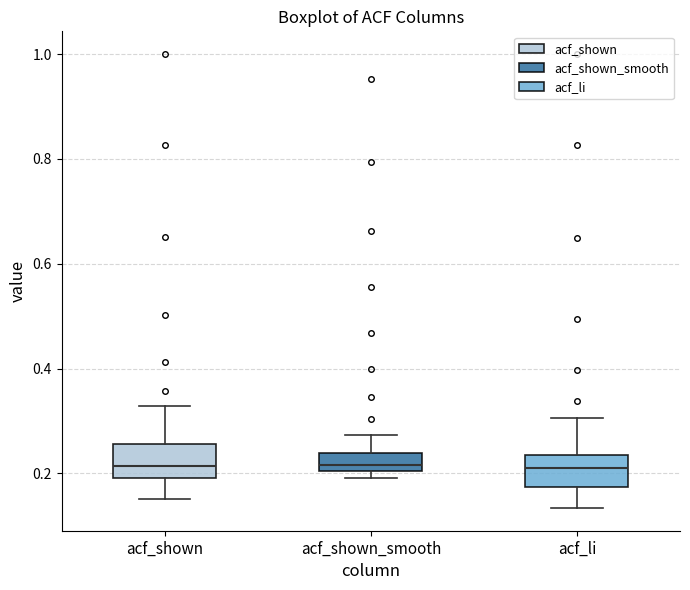

Where does the median line of the box for acf_shown sit on the y-axis? The values are not printed on the chart, so give them approximately, as read against the axis.

0.22